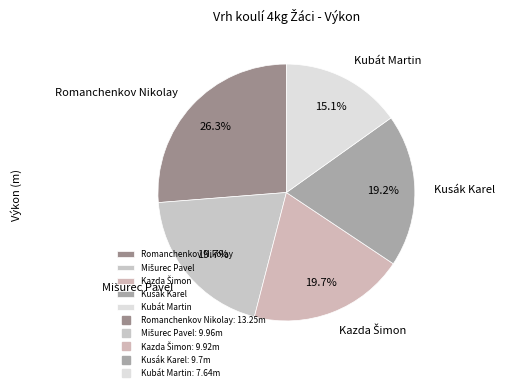

Combined, do Kusák Karel and Romanchenkov Nikolay account for over 50%?

No